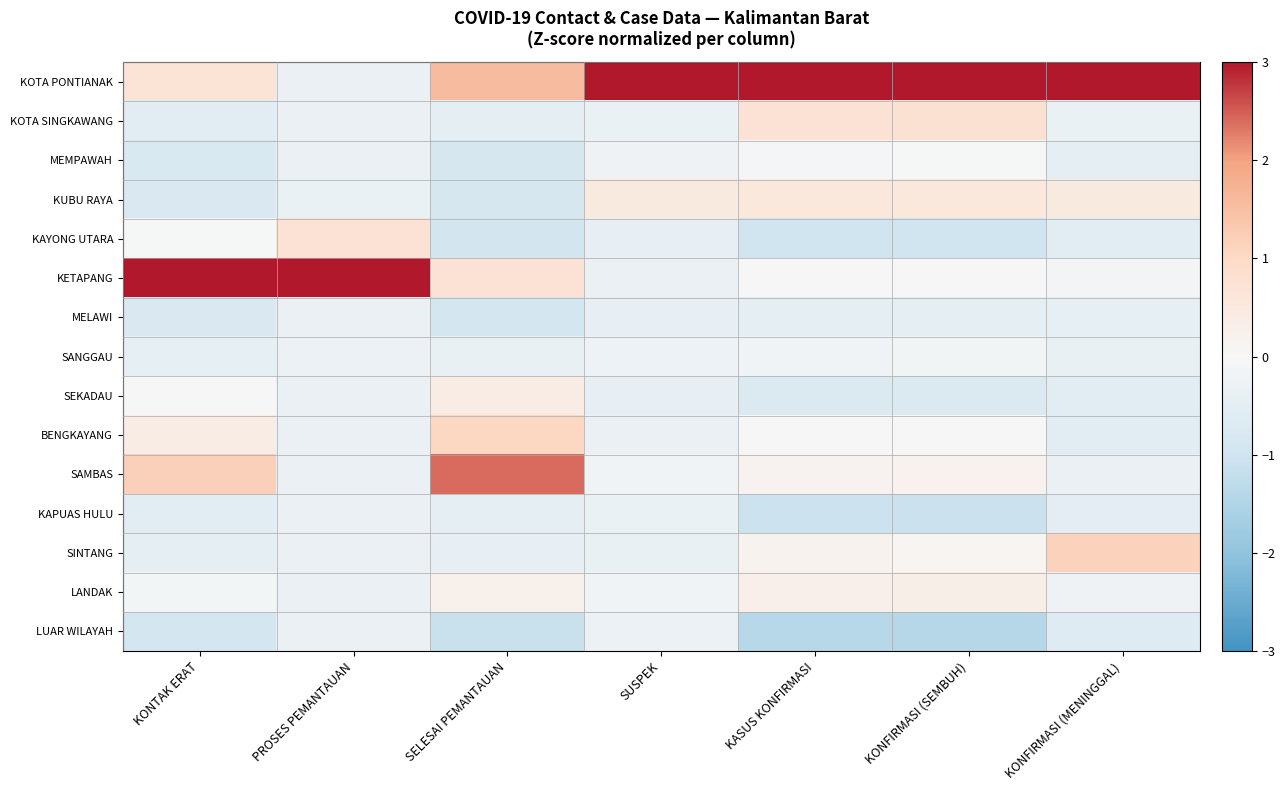

Reading right to left, what are all the values shown in this chart?

KOTA PONTIANAK: KONFIRMASI (MENINGGAL)=3.0	KONFIRMASI (SEMBUH)=3.0	KASUS KONFIRMASI=3.0	SUSPEK=3.0	SELESAI PEMANTAUAN=1.5	PROSES PEMANTAUAN=-0.3	KONTAK ERAT=0.7
KOTA SINGKAWANG: KONFIRMASI (MENINGGAL)=-0.3	KONFIRMASI (SEMBUH)=0.8	KASUS KONFIRMASI=0.7	SUSPEK=-0.3	SELESAI PEMANTAUAN=-0.5	PROSES PEMANTAUAN=-0.3	KONTAK ERAT=-0.5
MEMPAWAH: KONFIRMASI (MENINGGAL)=-0.5	KONFIRMASI (SEMBUH)=-0.0	KASUS KONFIRMASI=-0.1	SUSPEK=-0.2	SELESAI PEMANTAUAN=-0.8	PROSES PEMANTAUAN=-0.3	KONTAK ERAT=-0.8
KUBU RAYA: KONFIRMASI (MENINGGAL)=0.5	KONFIRMASI (SEMBUH)=0.5	KASUS KONFIRMASI=0.5	SUSPEK=0.5	SELESAI PEMANTAUAN=-0.8	PROSES PEMANTAUAN=-0.3	KONTAK ERAT=-0.7
KAYONG UTARA: KONFIRMASI (MENINGGAL)=-0.5	KONFIRMASI (SEMBUH)=-1.0	KASUS KONFIRMASI=-1.0	SUSPEK=-0.4	SELESAI PEMANTAUAN=-0.9	PROSES PEMANTAUAN=0.7	KONTAK ERAT=-0.0
KETAPANG: KONFIRMASI (MENINGGAL)=-0.1	KONFIRMASI (SEMBUH)=-0.0	KASUS KONFIRMASI=-0.0	SUSPEK=-0.3	SELESAI PEMANTAUAN=0.7	PROSES PEMANTAUAN=3.0	KONTAK ERAT=3.0
MELAWI: KONFIRMASI (MENINGGAL)=-0.4	KONFIRMASI (SEMBUH)=-0.5	KASUS KONFIRMASI=-0.5	SUSPEK=-0.4	SELESAI PEMANTAUAN=-0.9	PROSES PEMANTAUAN=-0.3	KONTAK ERAT=-0.8
SANGGAU: KONFIRMASI (MENINGGAL)=-0.4	KONFIRMASI (SEMBUH)=-0.2	KASUS KONFIRMASI=-0.2	SUSPEK=-0.3	SELESAI PEMANTAUAN=-0.4	PROSES PEMANTAUAN=-0.3	KONTAK ERAT=-0.4
SEKADAU: KONFIRMASI (MENINGGAL)=-0.5	KONFIRMASI (SEMBUH)=-0.7	KASUS KONFIRMASI=-0.7	SUSPEK=-0.4	SELESAI PEMANTAUAN=0.4	PROSES PEMANTAUAN=-0.3	KONTAK ERAT=-0.0
BENGKAYANG: KONFIRMASI (MENINGGAL)=-0.5	KONFIRMASI (SEMBUH)=0.0	KASUS KONFIRMASI=-0.0	SUSPEK=-0.3	SELESAI PEMANTAUAN=1.0	PROSES PEMANTAUAN=-0.3	KONTAK ERAT=0.4
SAMBAS: KONFIRMASI (MENINGGAL)=-0.3	KONFIRMASI (SEMBUH)=0.2	KASUS KONFIRMASI=0.2	SUSPEK=-0.2	SELESAI PEMANTAUAN=2.4	PROSES PEMANTAUAN=-0.3	KONTAK ERAT=1.2
KAPUAS HULU: KONFIRMASI (MENINGGAL)=-0.5	KONFIRMASI (SEMBUH)=-1.1	KASUS KONFIRMASI=-1.1	SUSPEK=-0.3	SELESAI PEMANTAUAN=-0.5	PROSES PEMANTAUAN=-0.3	KONTAK ERAT=-0.5
SINTANG: KONFIRMASI (MENINGGAL)=1.2	KONFIRMASI (SEMBUH)=0.1	KASUS KONFIRMASI=0.2	SUSPEK=-0.4	SELESAI PEMANTAUAN=-0.4	PROSES PEMANTAUAN=-0.3	KONTAK ERAT=-0.5
LANDAK: KONFIRMASI (MENINGGAL)=-0.2	KONFIRMASI (SEMBUH)=0.3	KASUS KONFIRMASI=0.3	SUSPEK=-0.2	SELESAI PEMANTAUAN=0.2	PROSES PEMANTAUAN=-0.3	KONTAK ERAT=-0.1
LUAR WILAYAH: KONFIRMASI (MENINGGAL)=-0.6	KONFIRMASI (SEMBUH)=-1.4	KASUS KONFIRMASI=-1.4	SUSPEK=-0.3	SELESAI PEMANTAUAN=-1.1	PROSES PEMANTAUAN=-0.3	KONTAK ERAT=-0.9